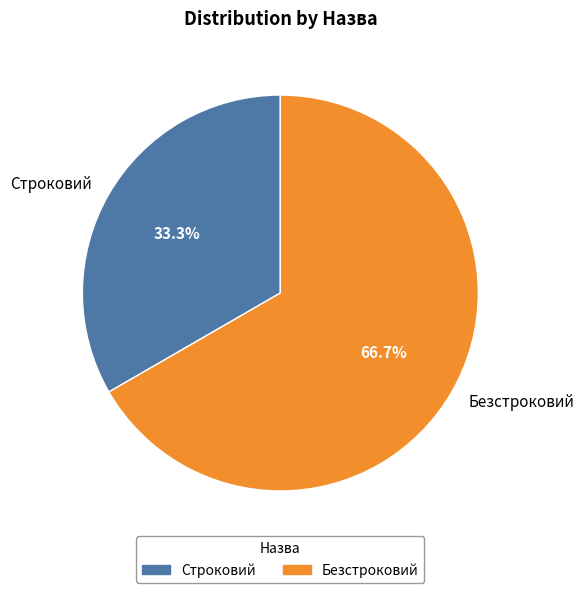

Rank the categories by value from highest to lowest.

Безстроковий, Строковий